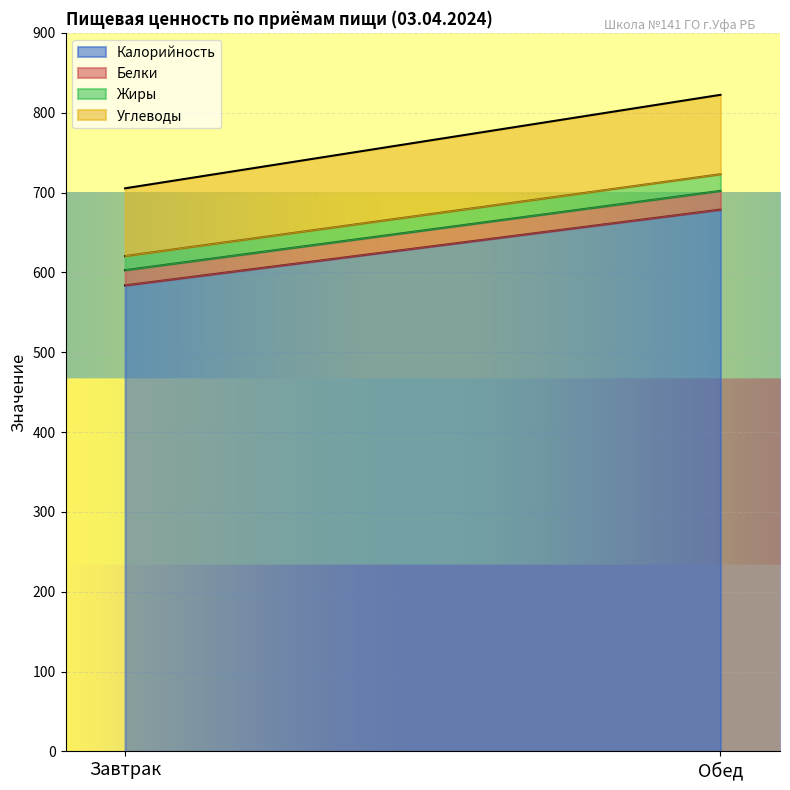

Reading right to left, list all the values displayed in this chart.

Калорийность: Обед=678.6	Завтрак=583.7
Белки: Обед=23.5	Завтрак=19.1
Жиры: Обед=20.8	Завтрак=17.6
Углеводы: Обед=99.5	Завтрак=84.9